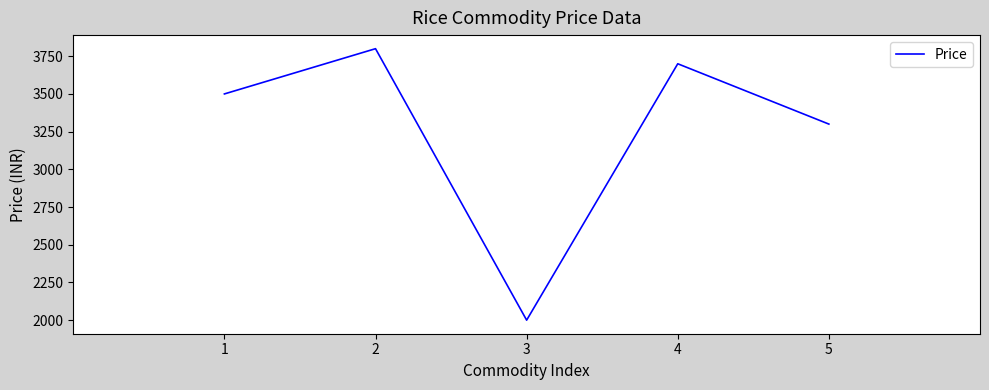

True or false: the data shows 2402 at 1.

False